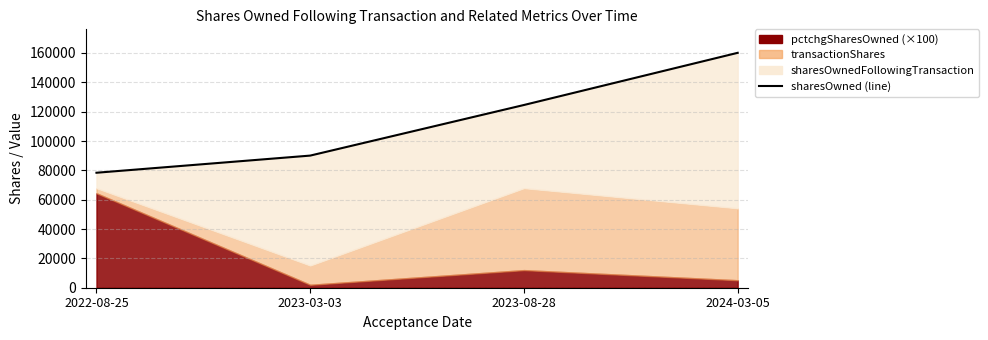

True or false: the data shows 78372 at 2022-08-25.

True